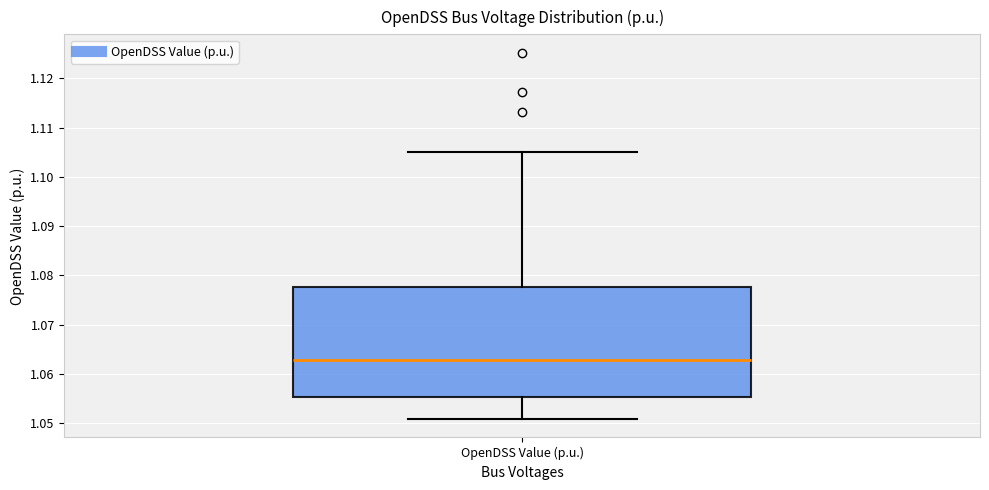

Transcribe this box plot: give where the median line is, the range the box spans, and where the two whiskers end, as read against the y-axis. The values are not printed on the chart, so give them approximately, as read against the axis.

median 1.063, box 1.055 to 1.078, whiskers 1.051 to 1.105